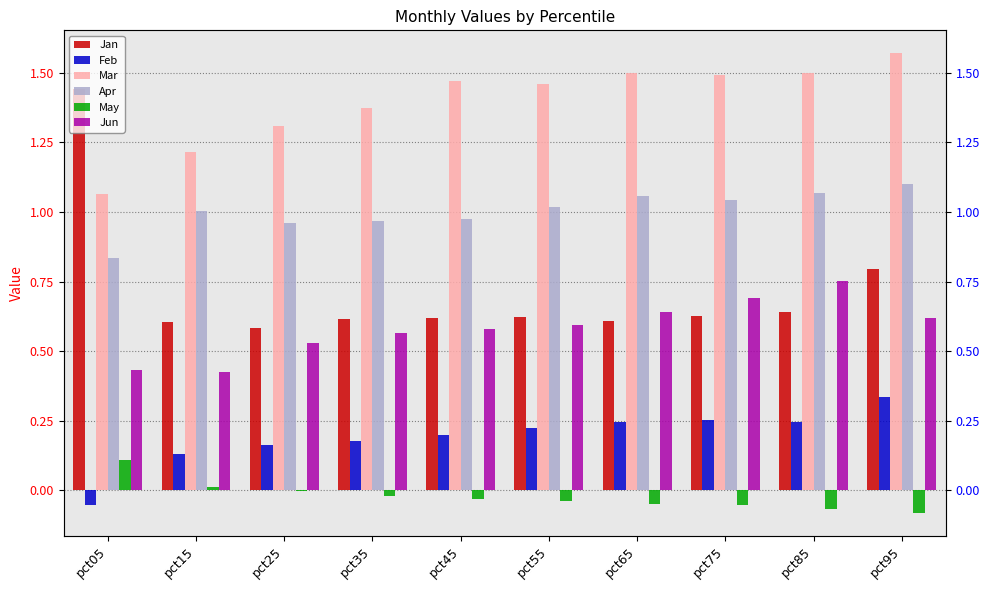

What is the highest value of the Apr series?

1.1